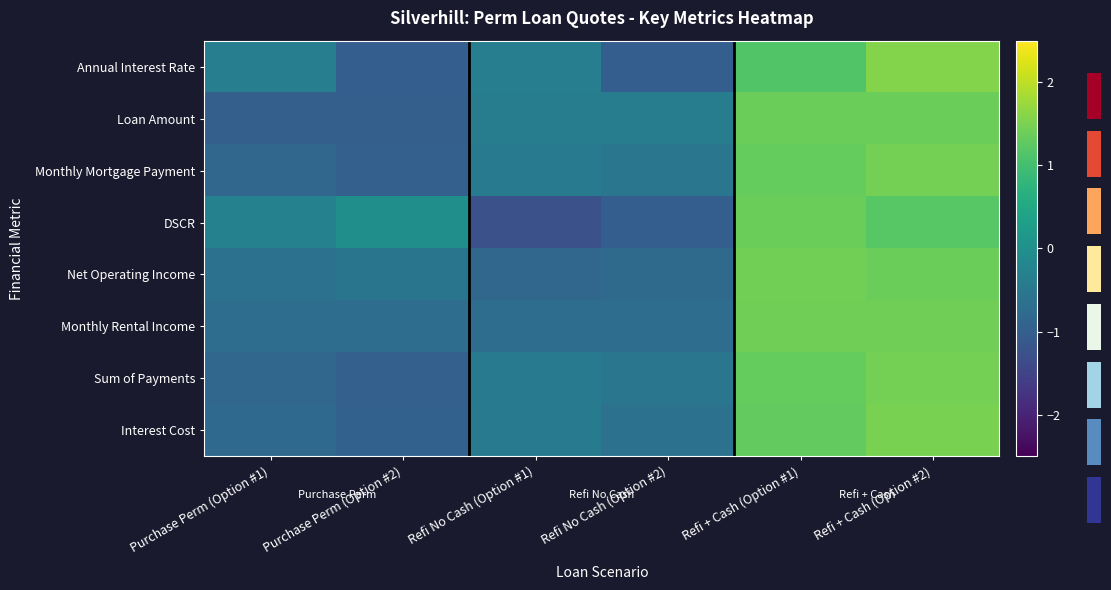

Between Purchase Perm (Option #2) and Refi + Cash (Option #2), which series saw the biggest shift?

Annual Interest Rate